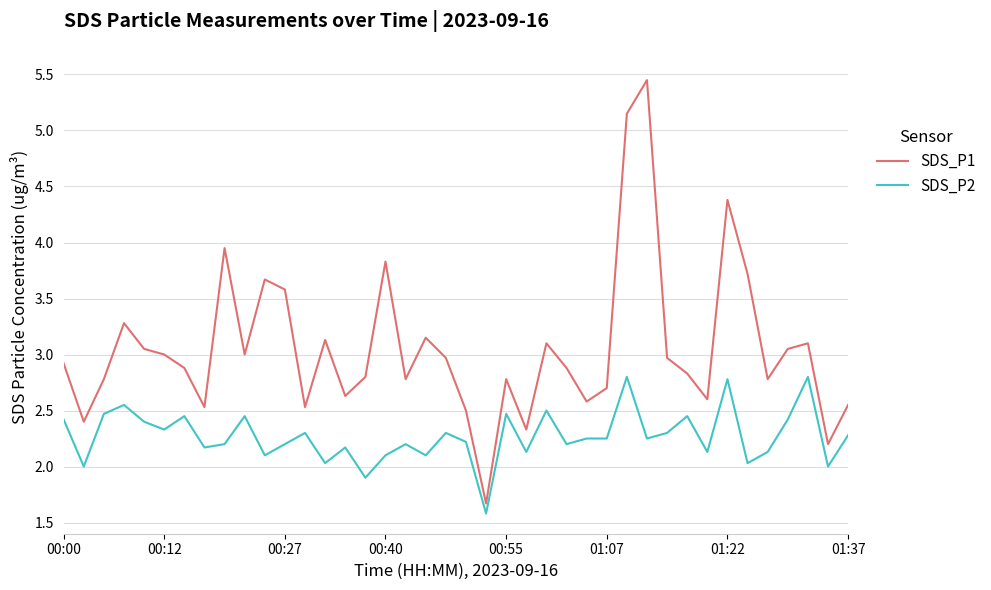

What is the maximum value for SDS_P2?

2.8